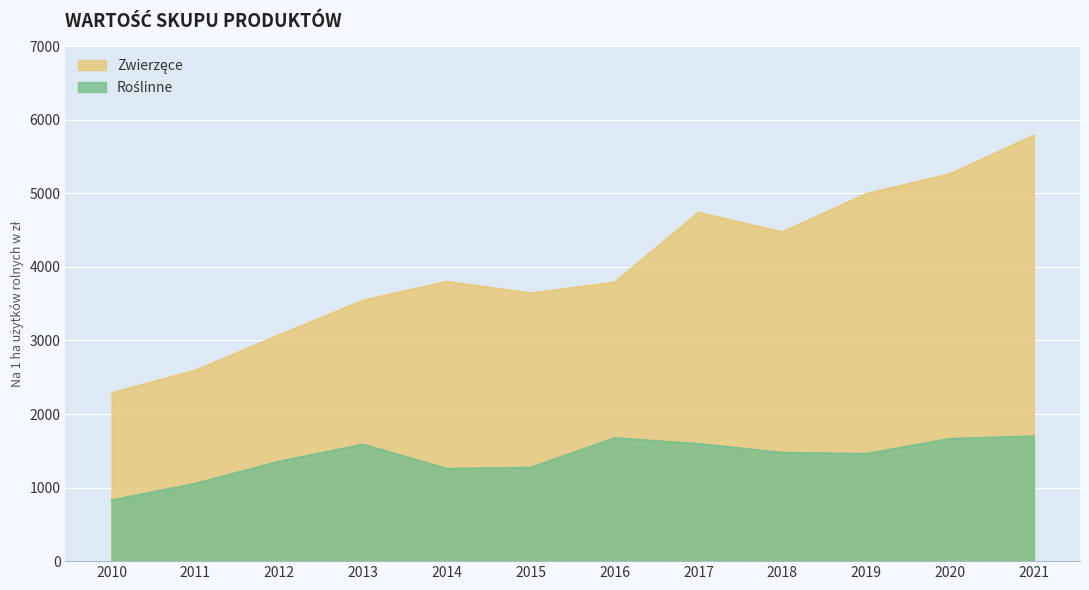

List the series in order of their overall mean, lowest first.

Roślinne, Zwierzęce